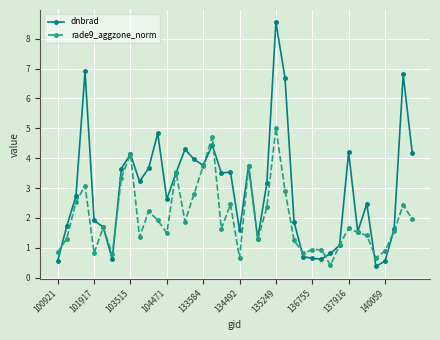

True or false: dnbrad has more than 0 interior local peaks.

True